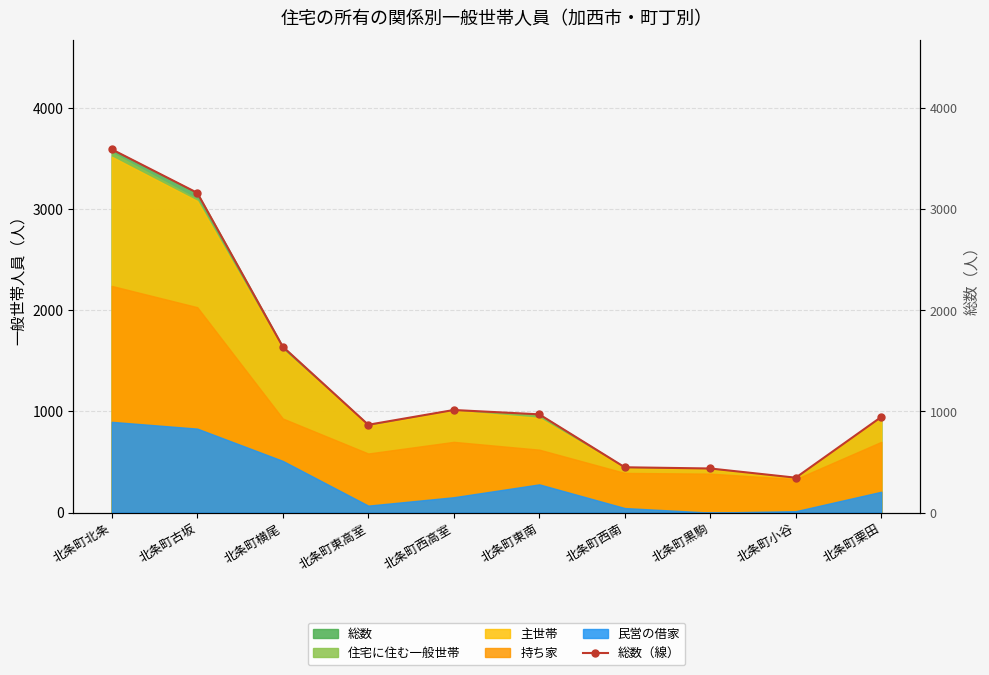

How many values are below 971?

5